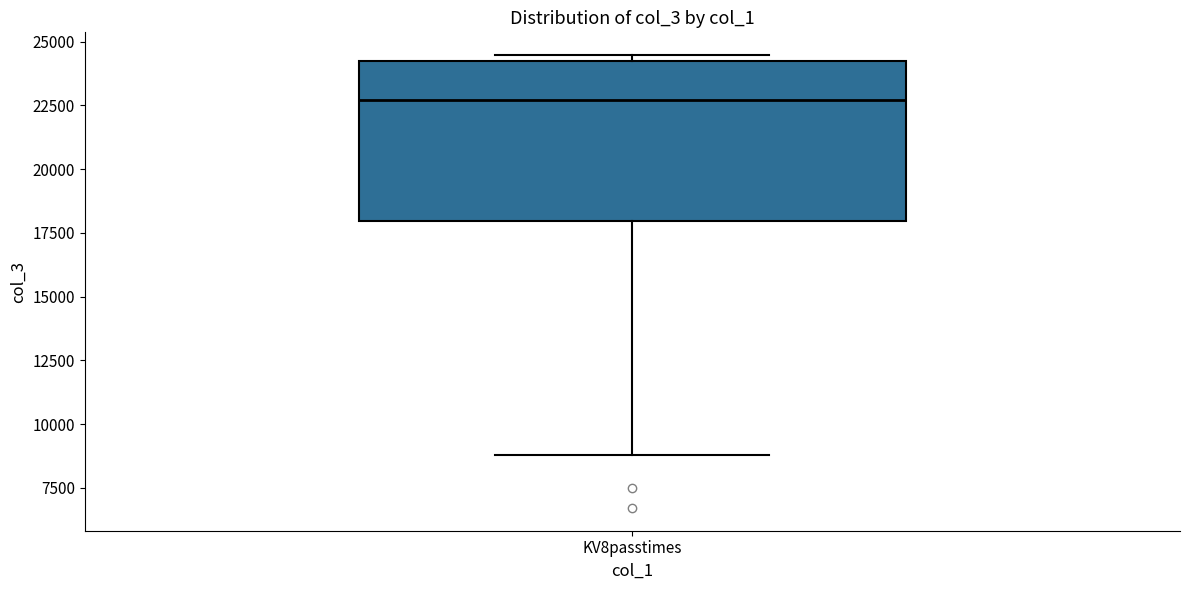

Transcribe this box plot: give where the median line is, the range the box spans, and where the two whiskers end, as read against the y-axis. The values are not printed on the chart, so give them approximately, as read against the axis.

median 22500, box 18000 to 24000, whiskers 9000 to 24500